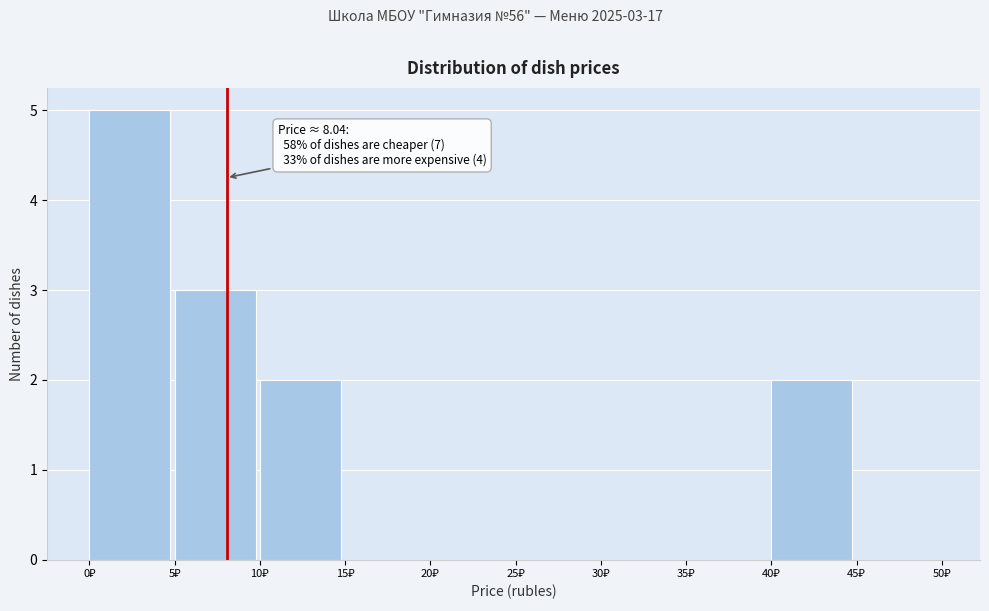

Over which range of the x-axis is the bar tallest?

0 to 5